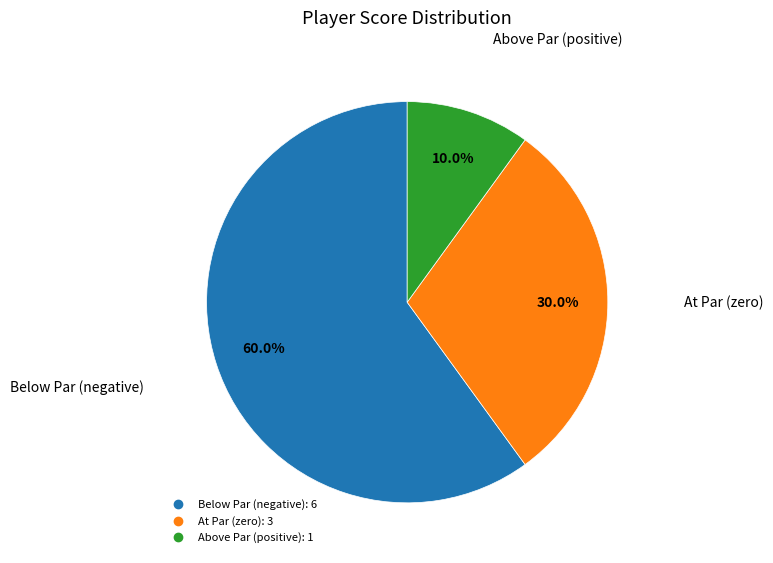

Is there a majority slice in this chart?

Yes